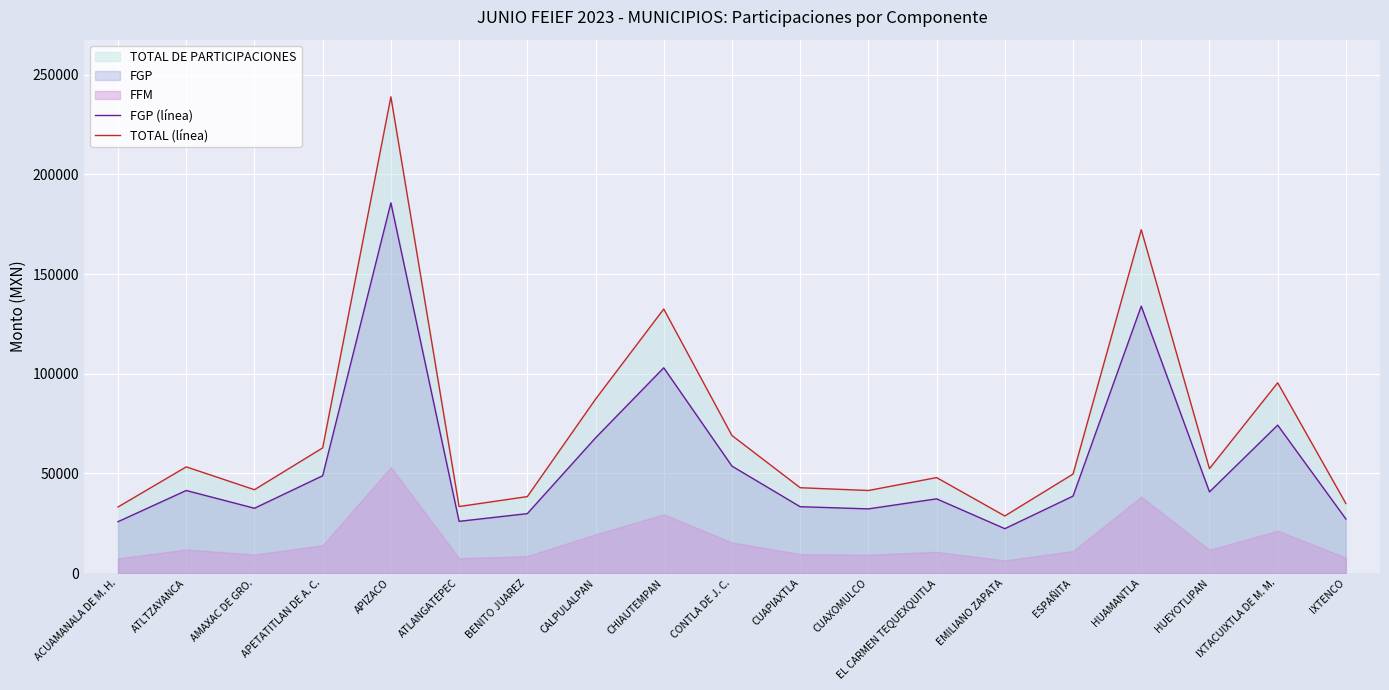

The TOTAL (línea) series shows 20277.1 at APETATITLAN DE A. C.. True or false?

False